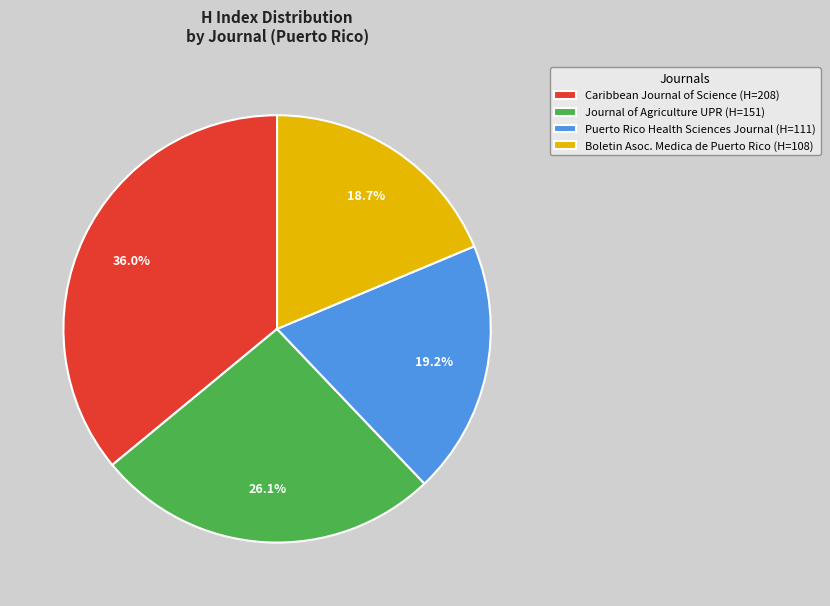

Which category has the biggest portion of the pie?

Caribbean Journal of Science (H=208)